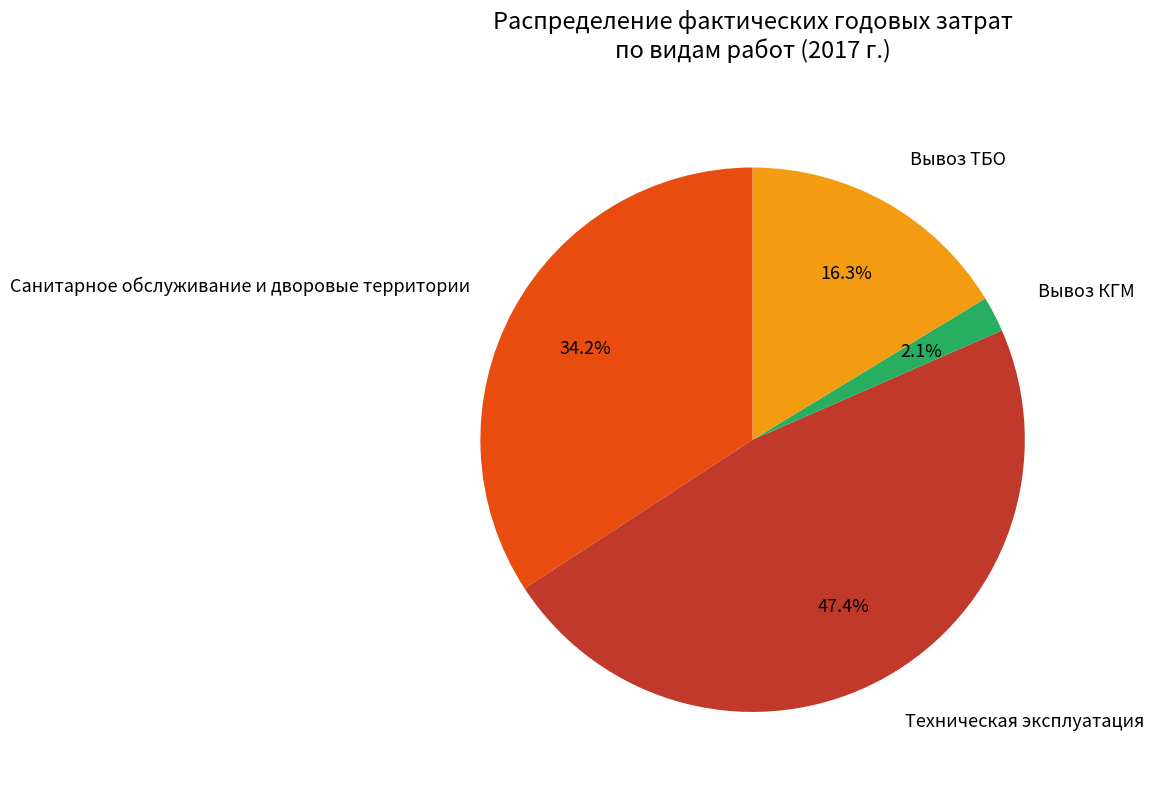

Approximately how many times larger is the value at Техническая эксплуатация compared to Вывоз ТБО?

2.9